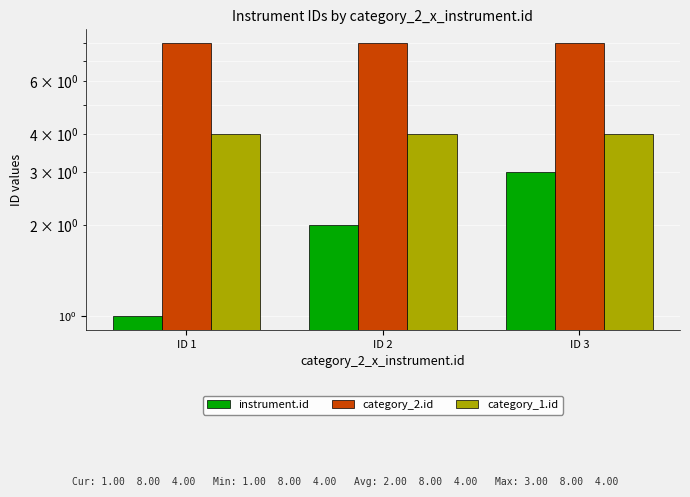

Which series has the widest spread of values?

instrument.id